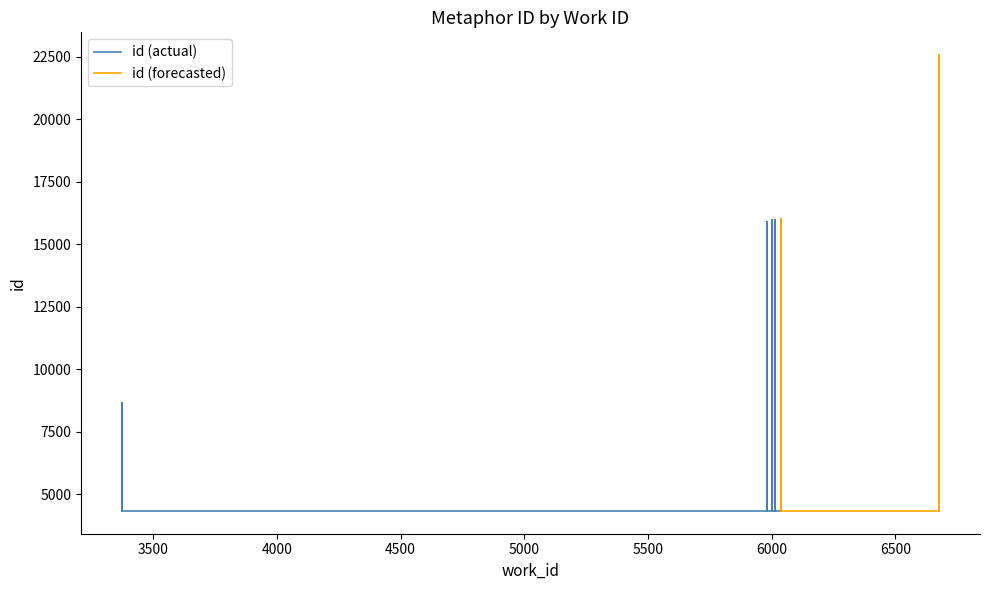

What is the sum of the values at 6677 and 6015?

38557